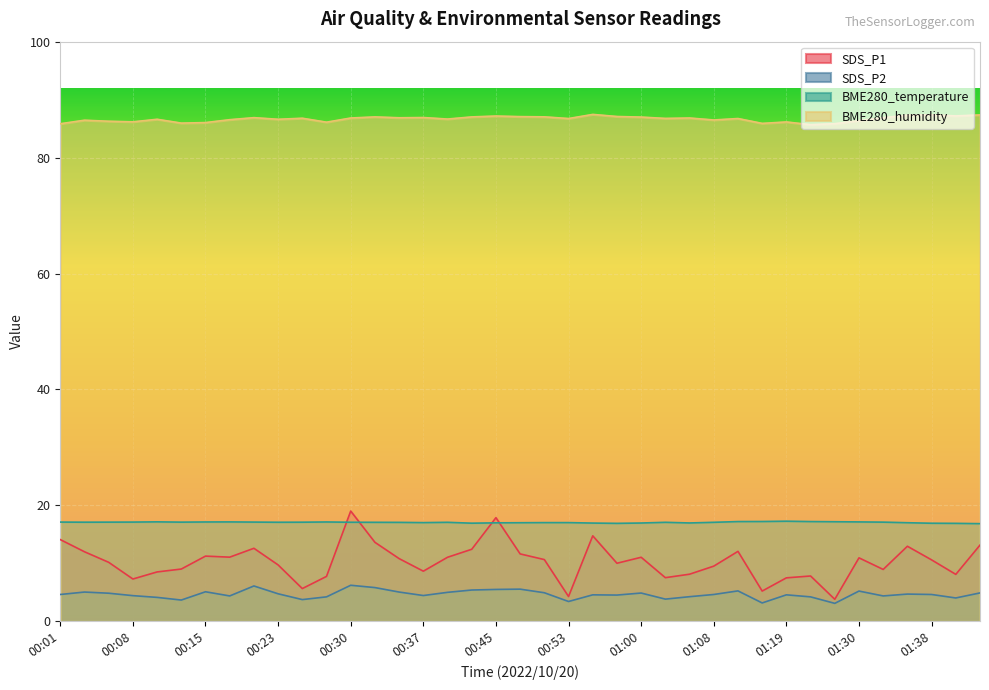

Which series changed the most between 00:05 and 00:50?

BME280_humidity